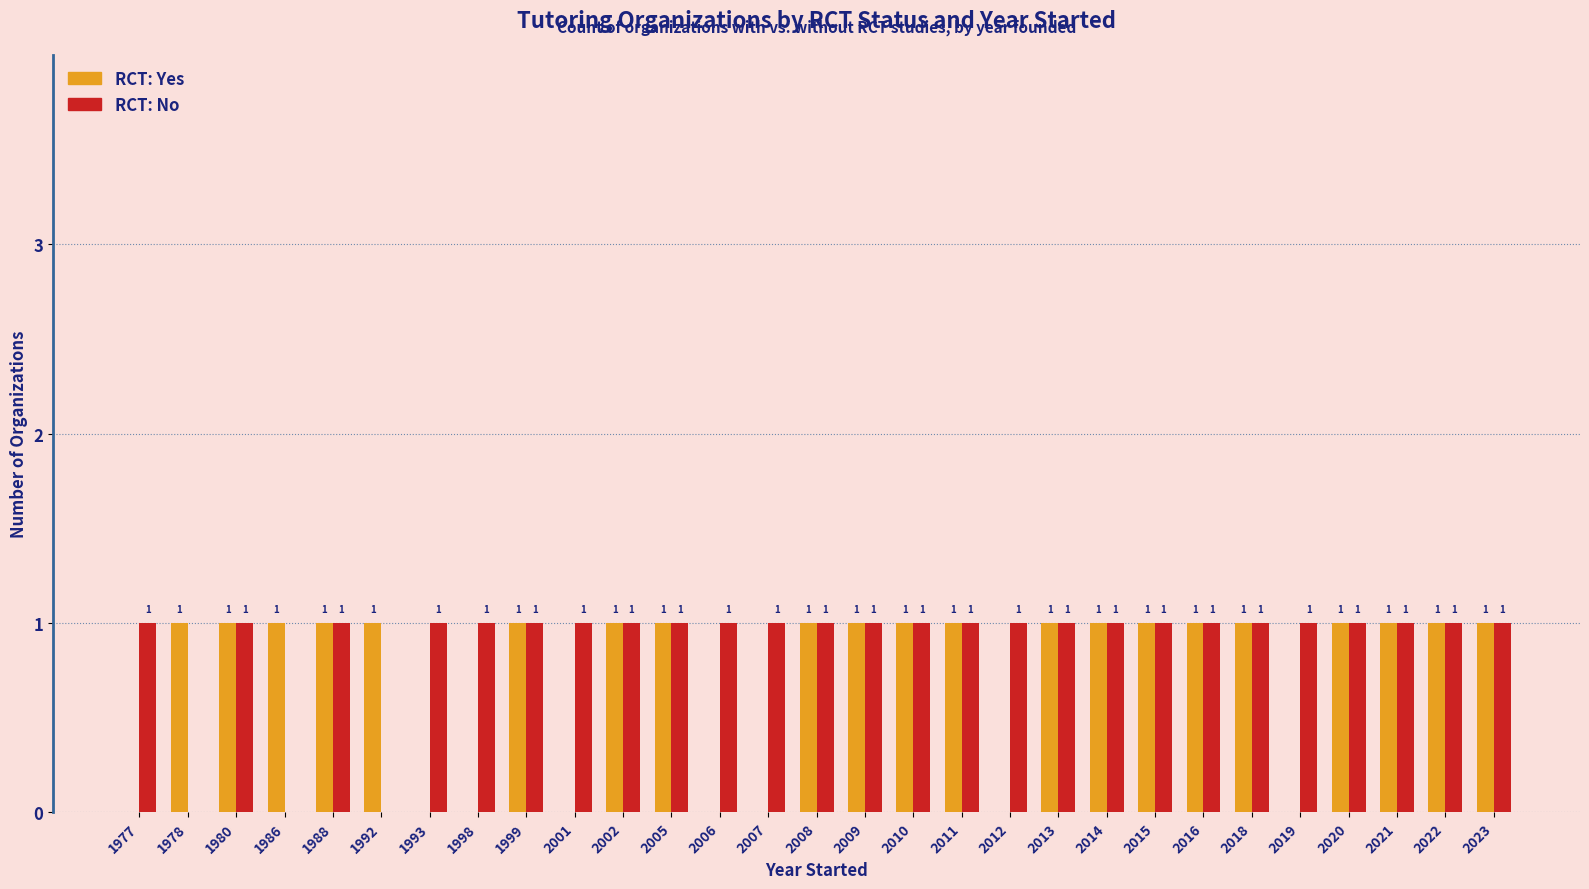

Which series has the largest total across all categories?

RCT: No